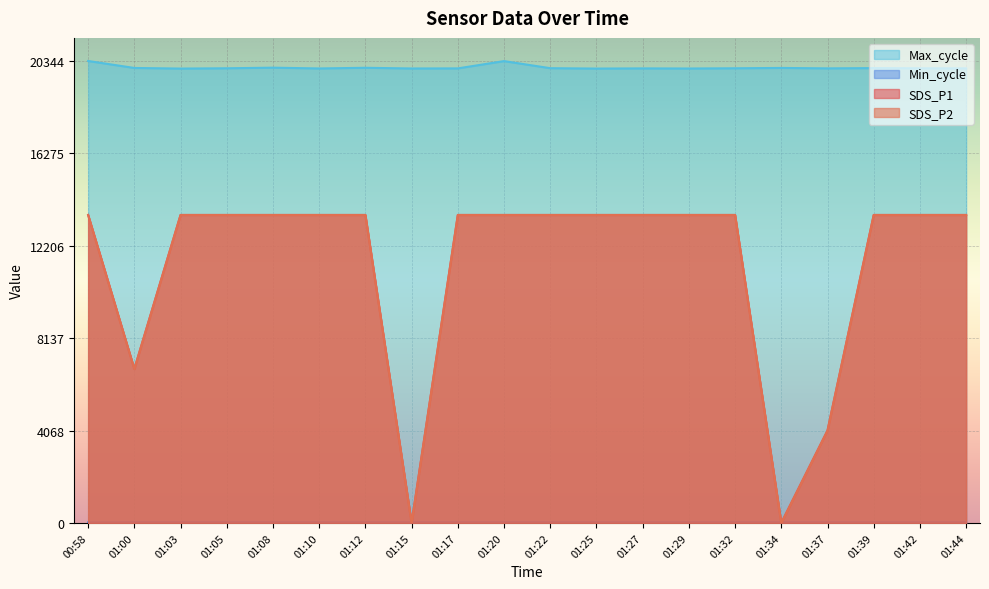

True or false: SDS_P2 has a value of 8337.9 at 01:25.

False